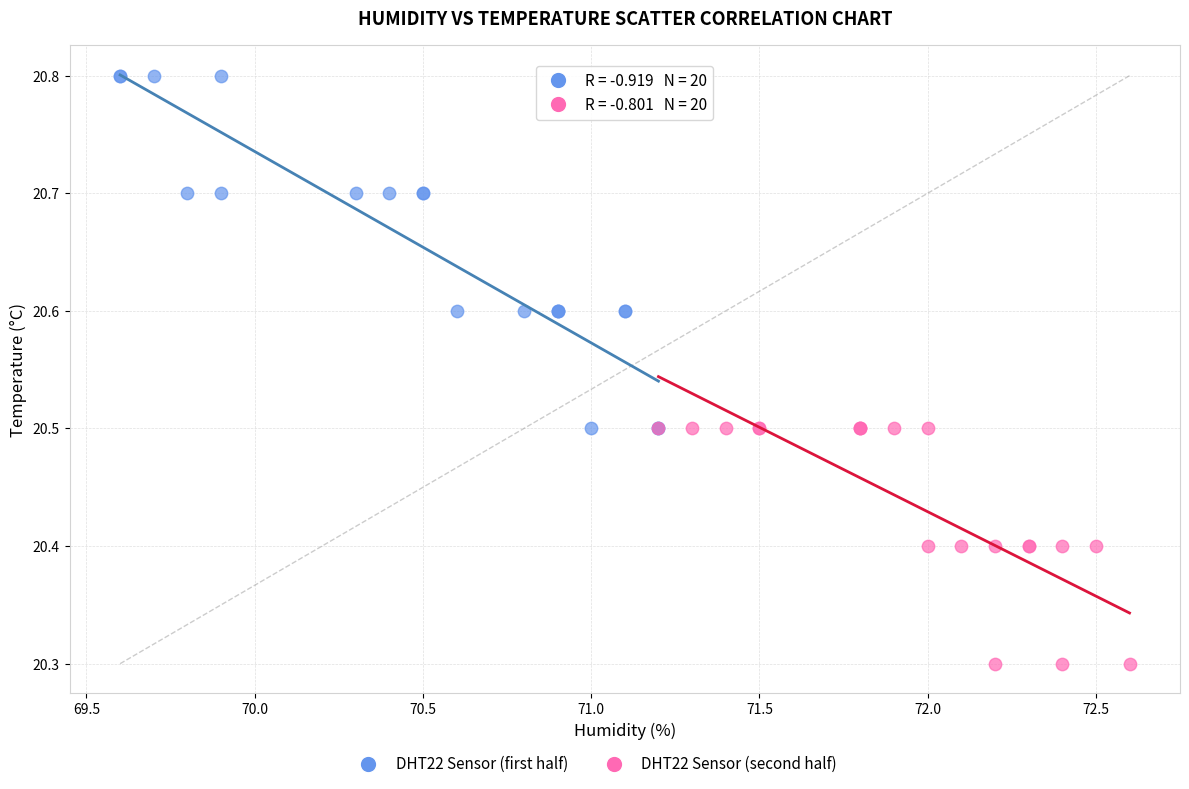

Which series contains the lowest Y value?

DHT22 Sensor (second half)